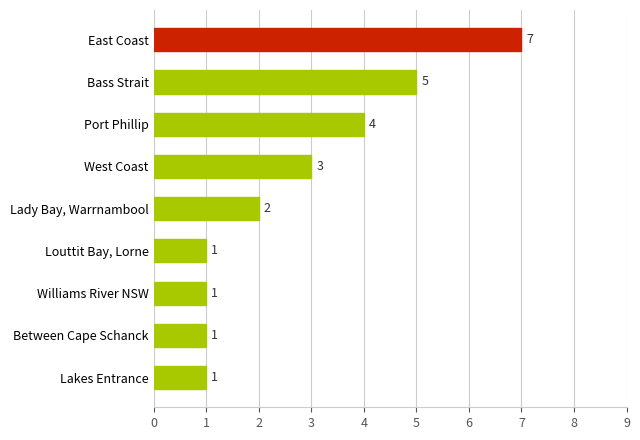

At which category does the chart reach its peak across all series?

East Coast